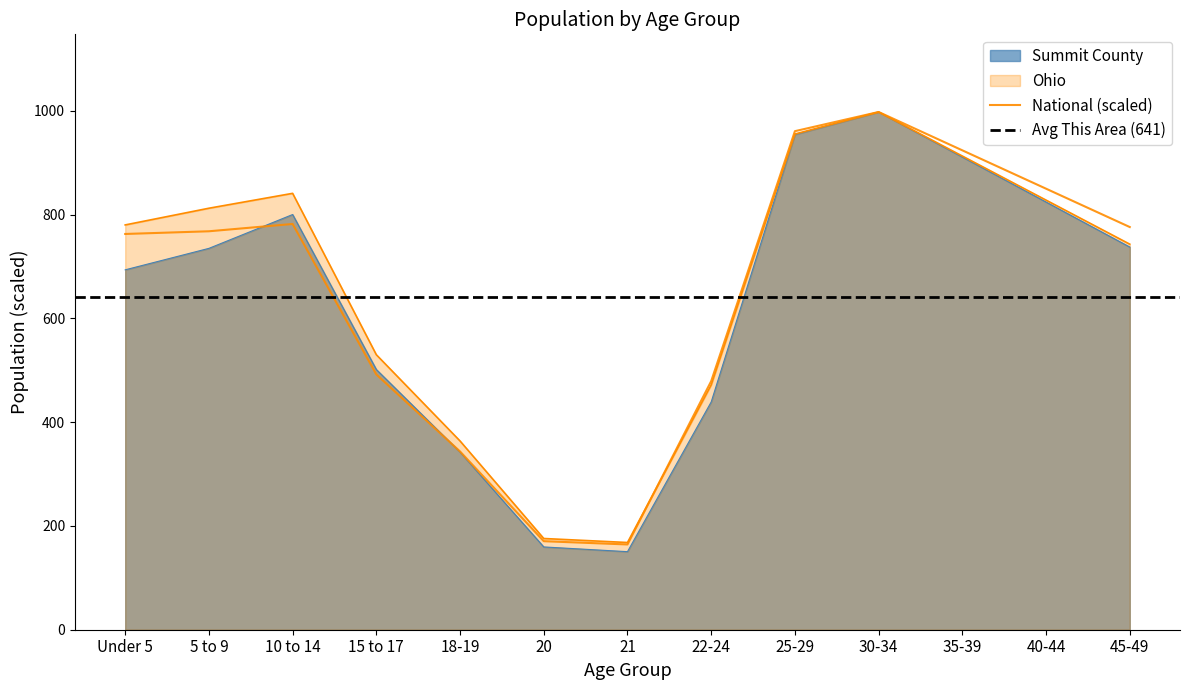

True or false: Summit County and Ohio cross at least once.

False